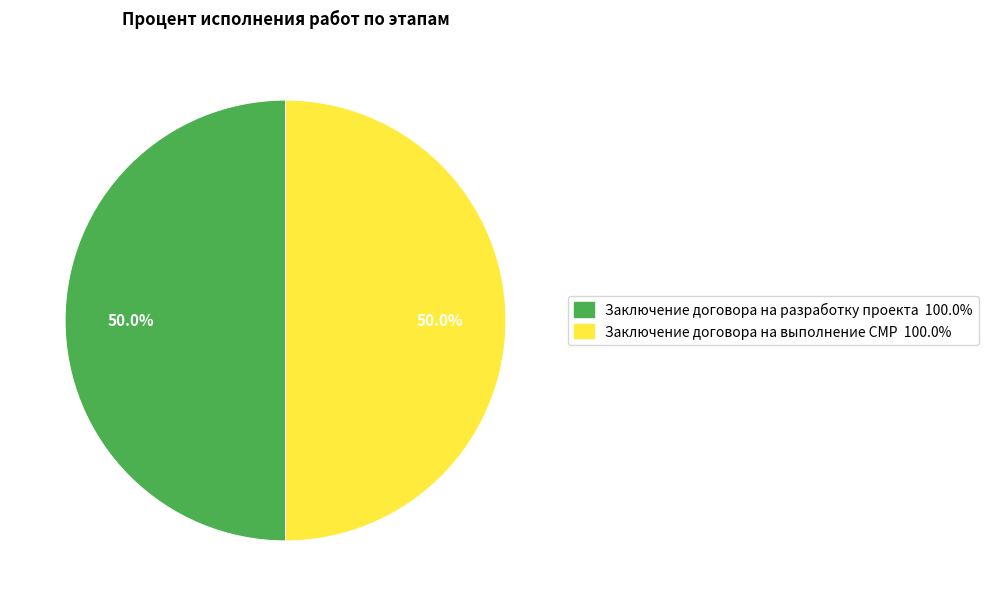

Which category has the biggest portion of the pie?

Заключение договора на выполнение СМР